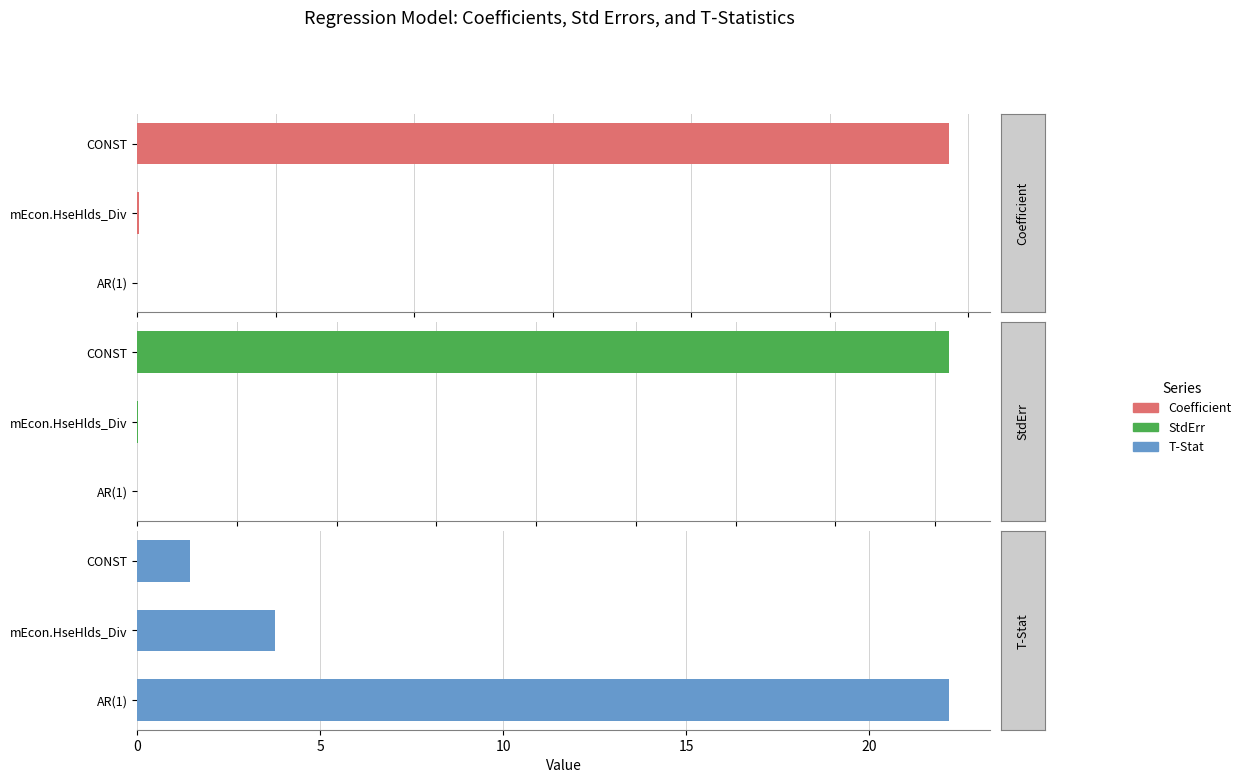

What are all the series names shown in the legend?

Coefficient, StdErr, T-Stat